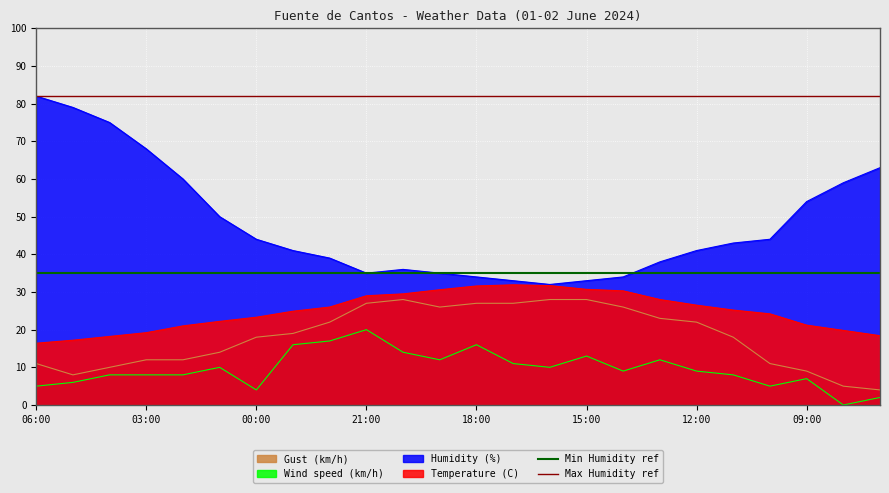

The value of Humidity (%) at 00:00 is 26.0. True or false?

False